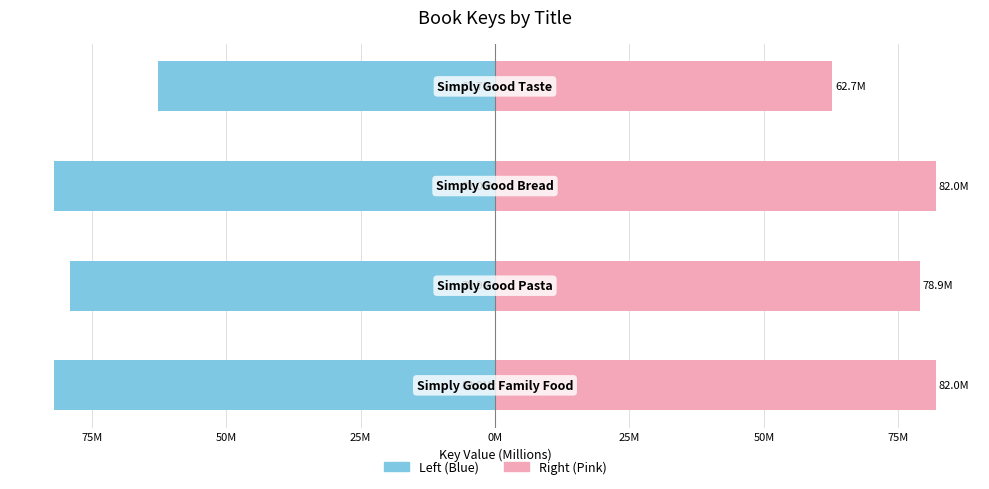

Is it true that Key (Left) equals -88.8 at 25M?

False